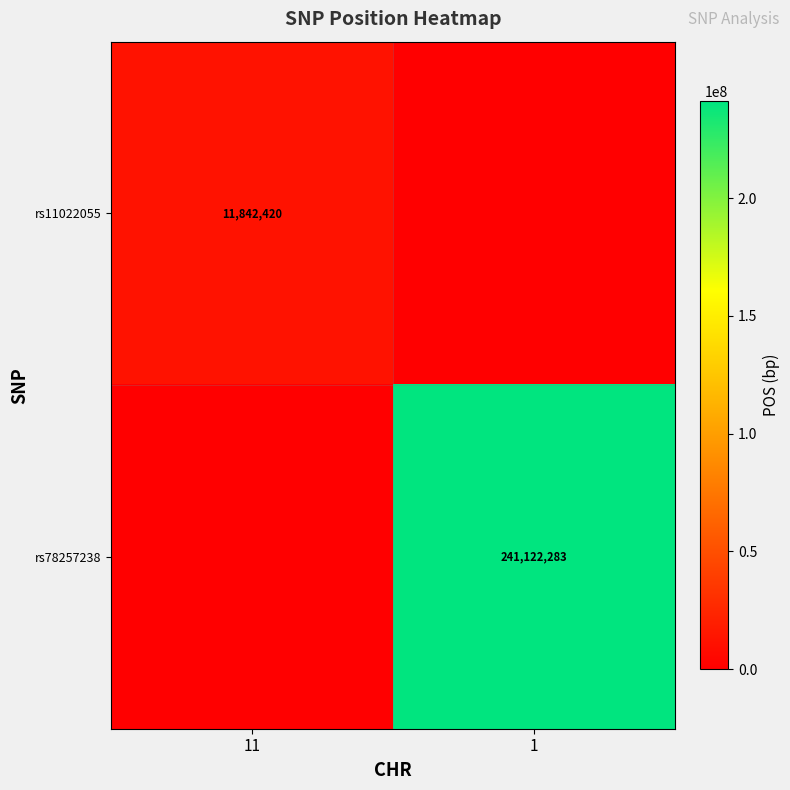

Is it true that rs11022055 equals 18996884 at 11?

False